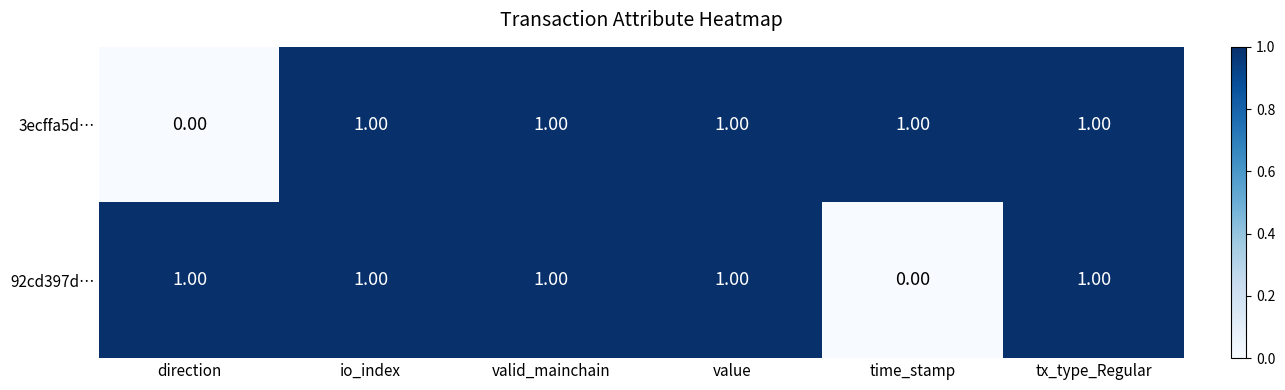

At how many categories does at least one series exceed 0?

6